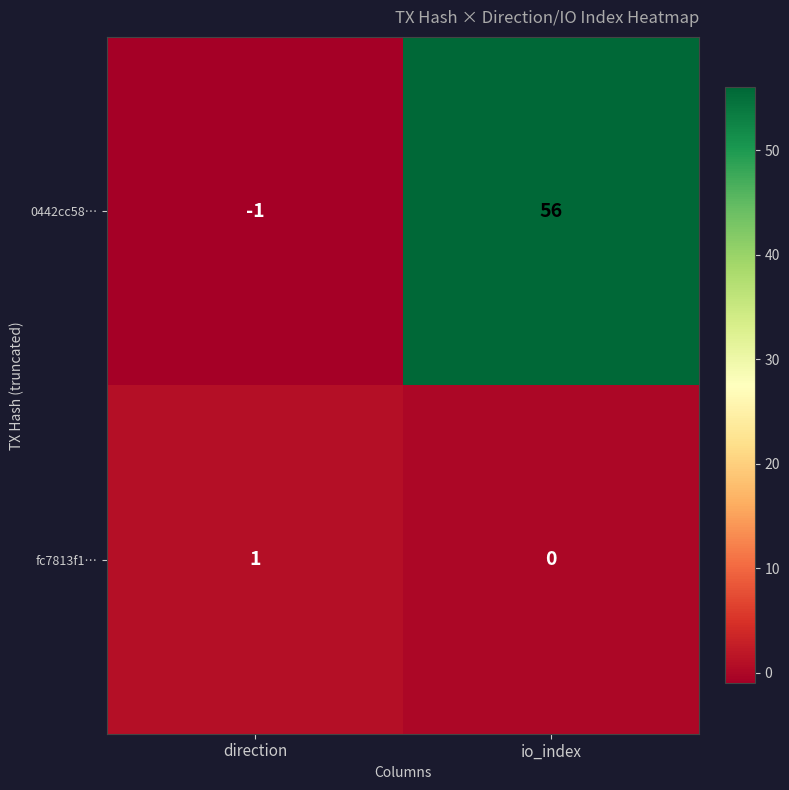

What is the maximum value shown in the chart?

56